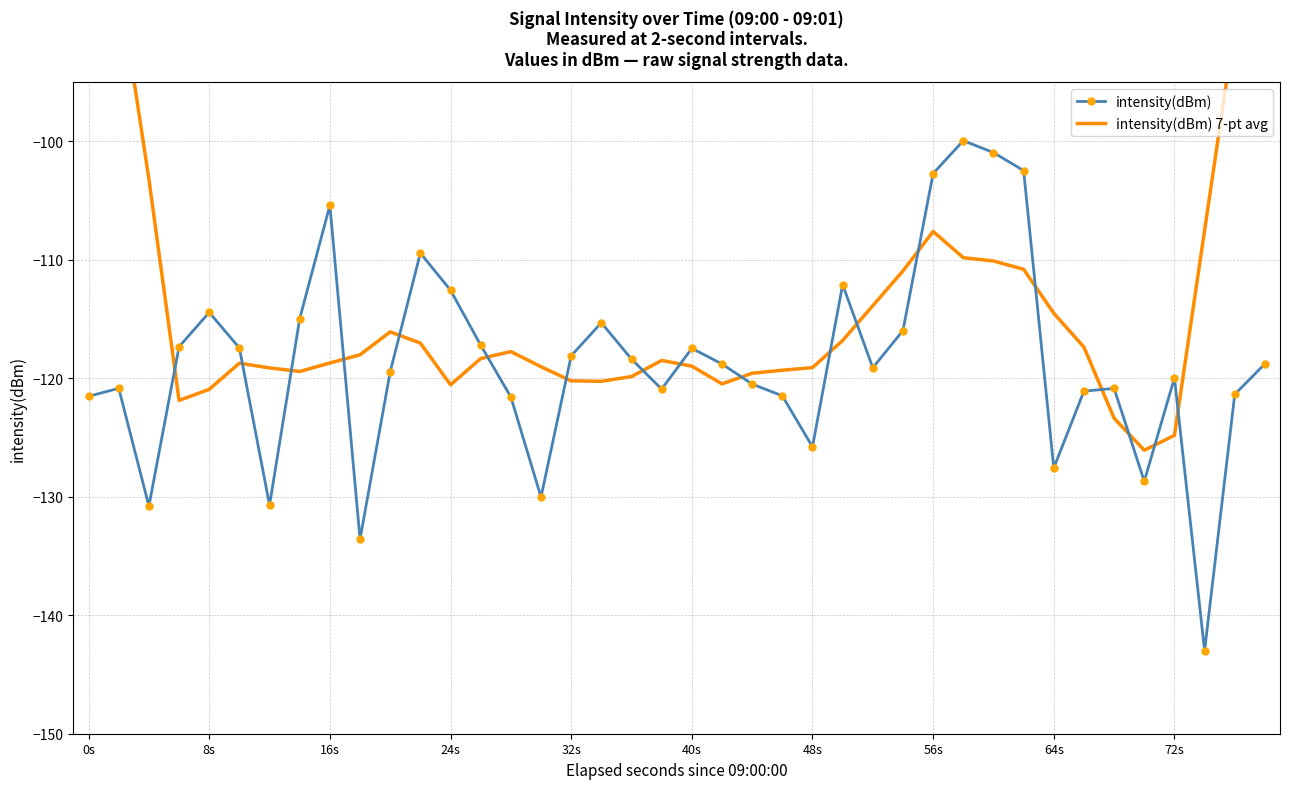

True or false: intensity(dBm) has a value of -197.9 at 24s.

False